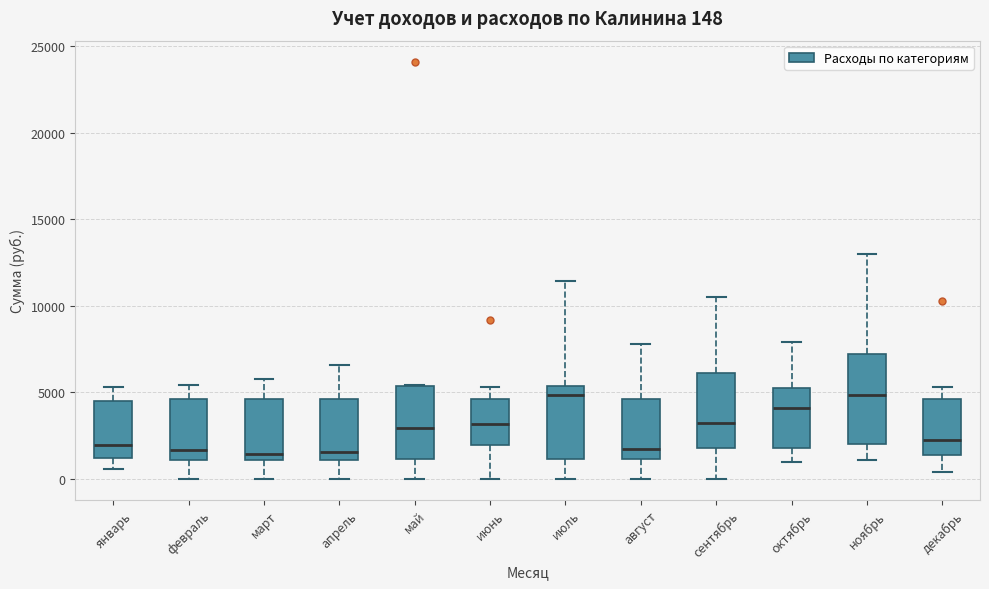

Comparing the boxes themselves (not the whiskers), which one is the tallest?

ноябрь